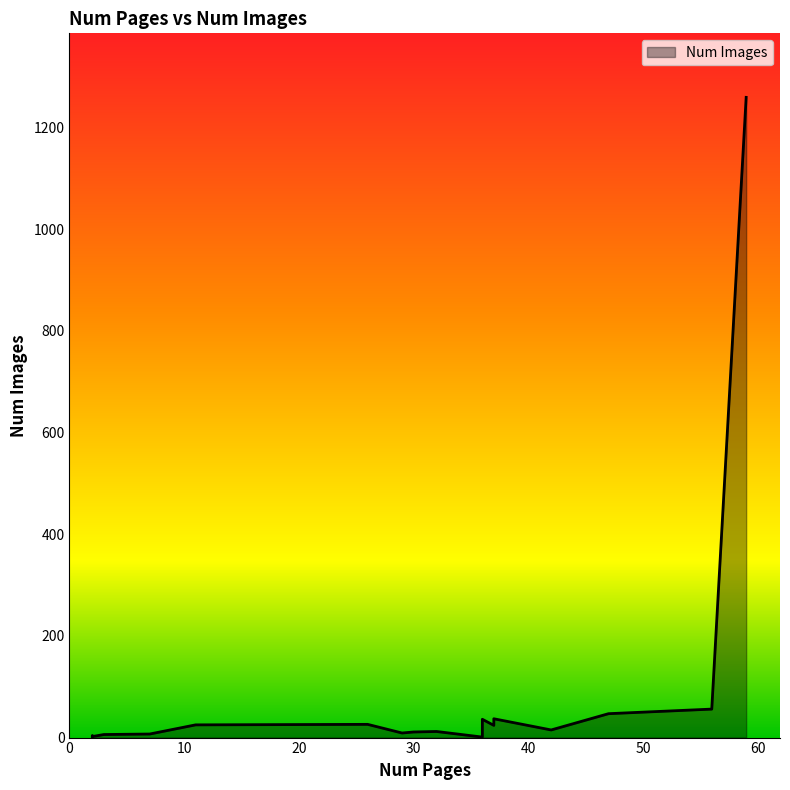

Between 2 and 29, which is larger?

29